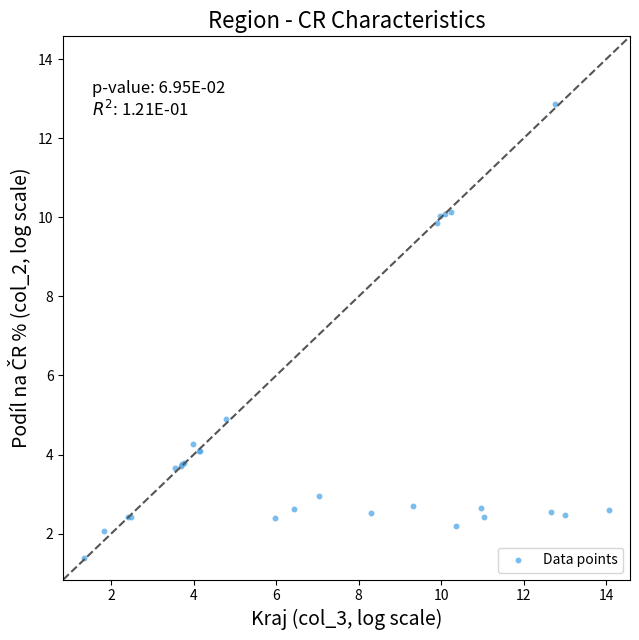

What Y value in the scatter plot is closest to 7?

4.9